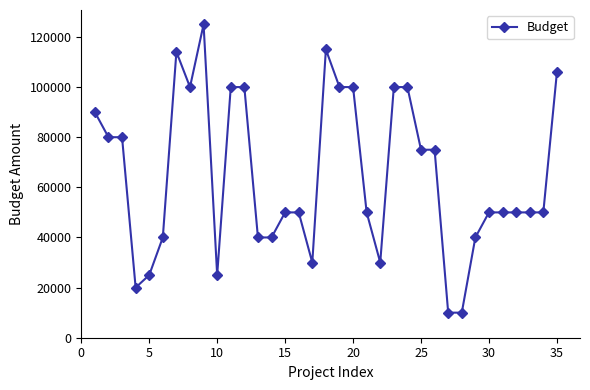

What is the greatest value displayed?

125000